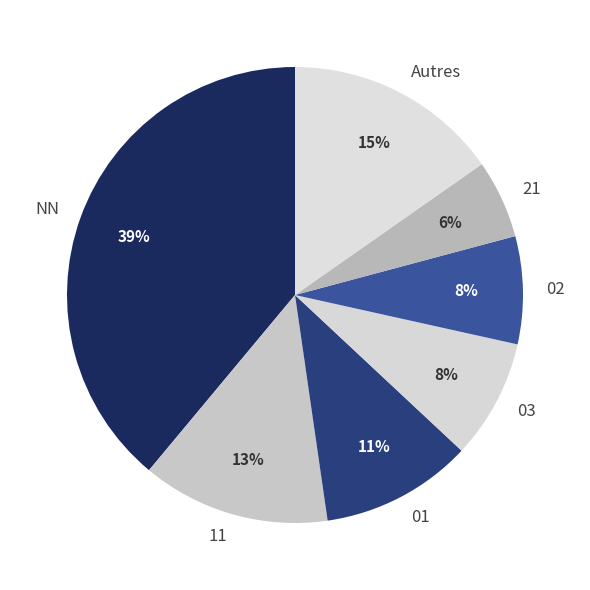

To the nearest percent, what portion does 02 represent?

8%